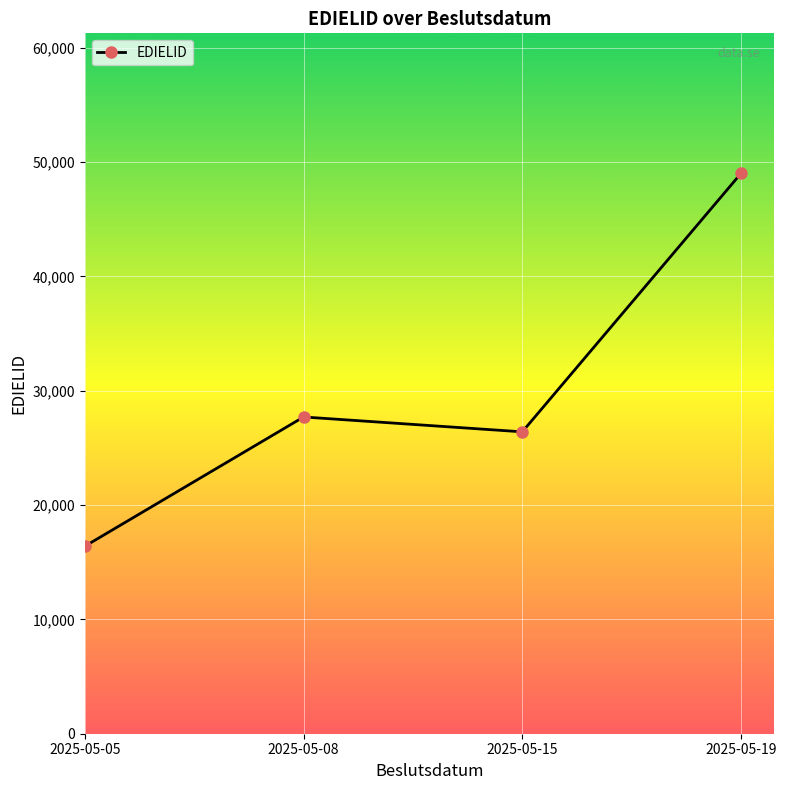

Is this an area chart (filled region under the line)?

No